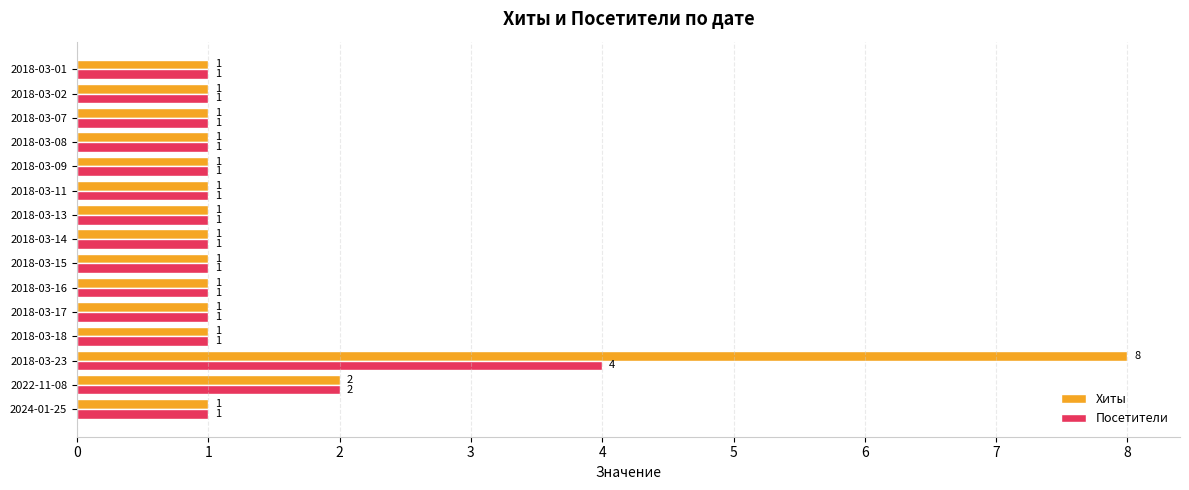

Rank the series by their average value, from lowest to highest.

Посетители, Хиты